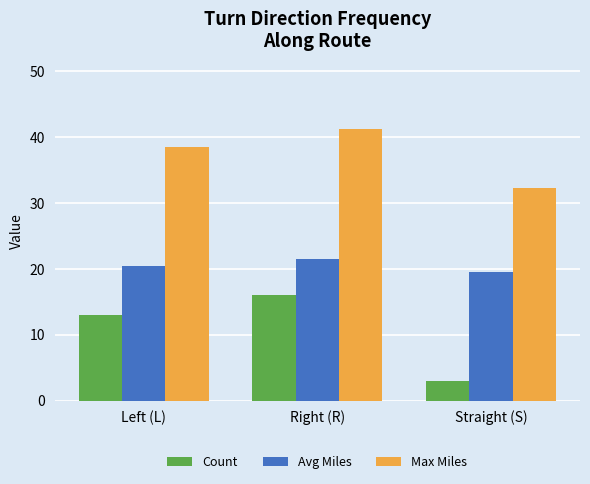

What is the highest value of the Max Miles series?

41.3